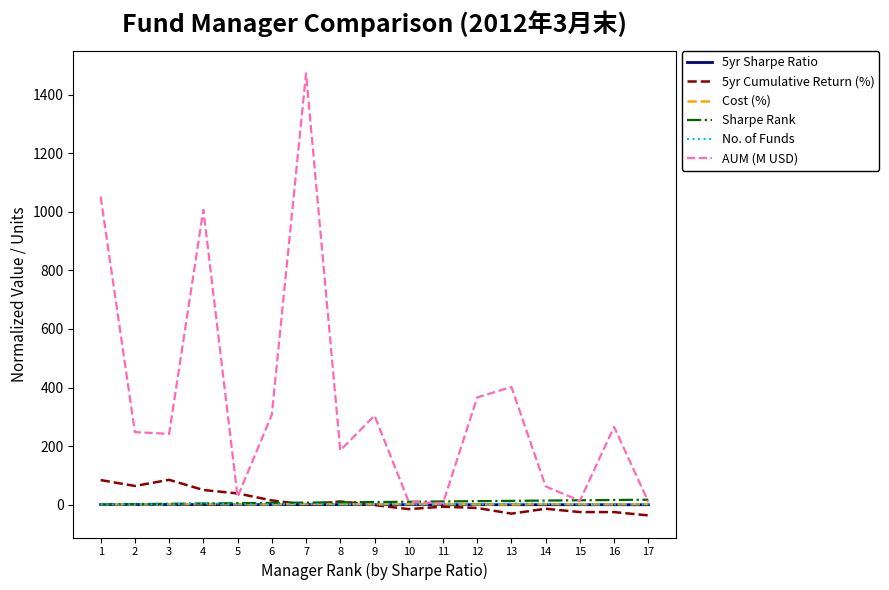

What is the difference between the Sharpe Rank values at 13 and 7?

6.0